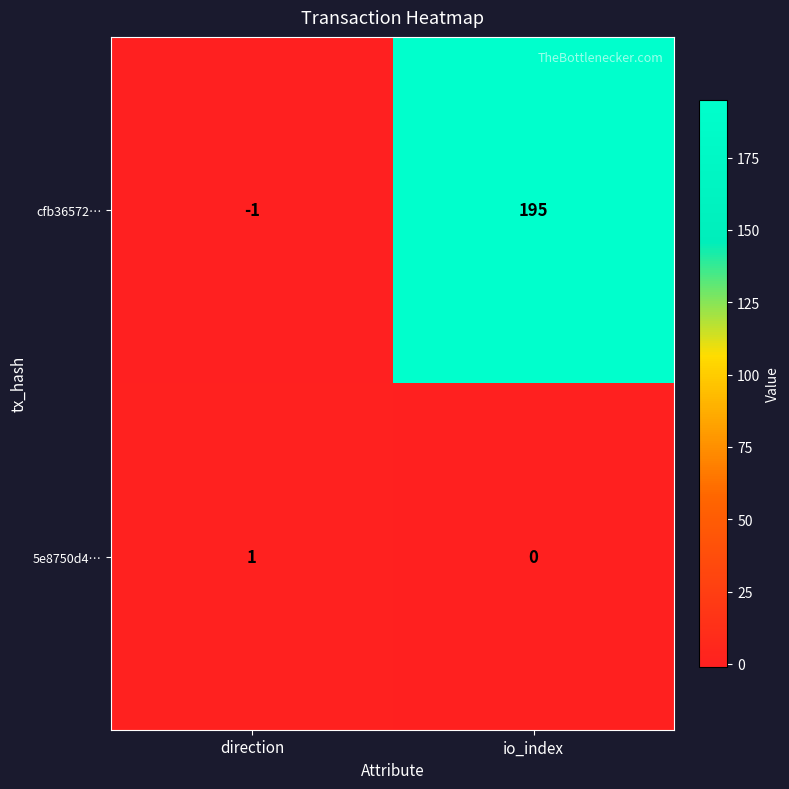

What is the difference between the maximum and minimum values in the cfb36572… series?

196